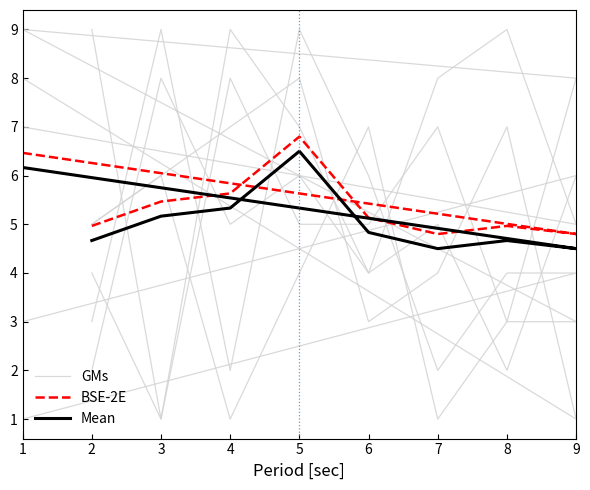

List the series in order of their overall mean, lowest first.

GMs, Mean, BSE-2E